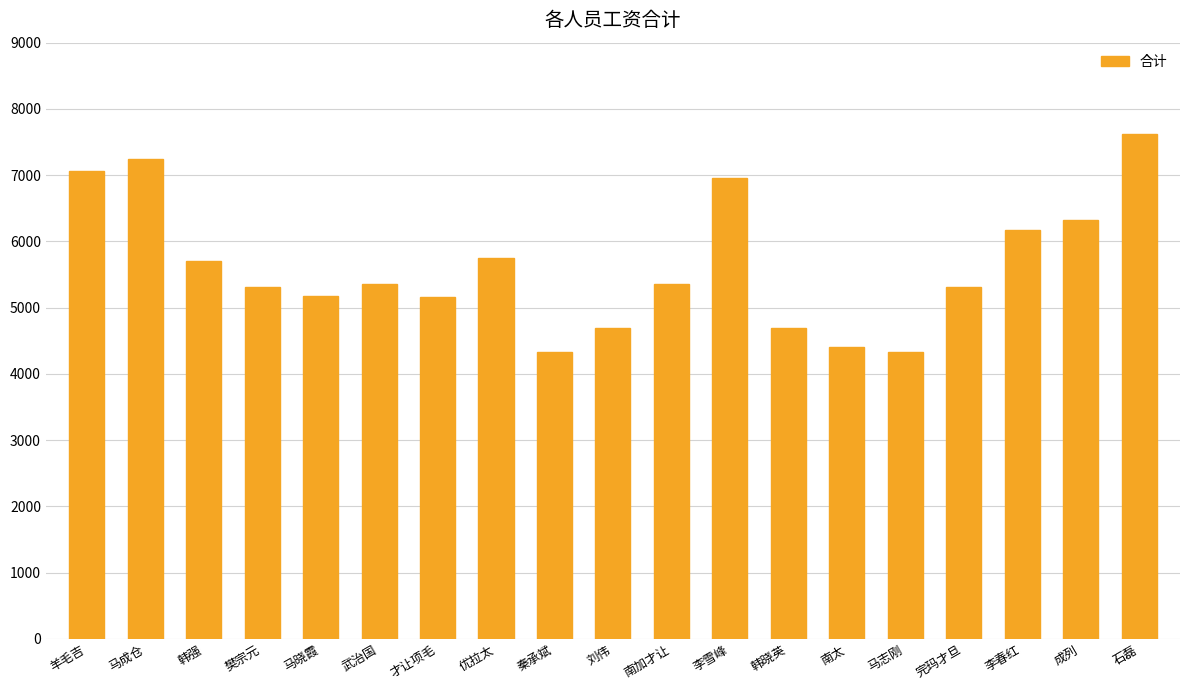

What is the smallest value displayed?

4329